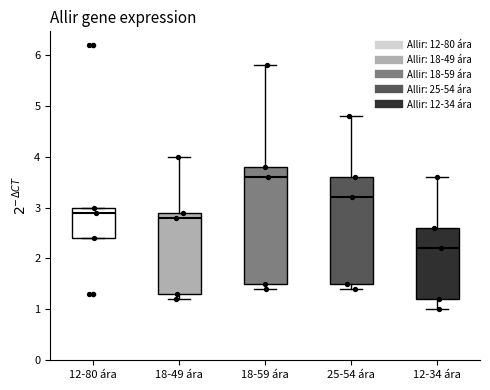

Reading left to right, read every box against the y-axis: the position of its median line, the range the box covers, and the ends of its whiskers. The values are not printed on the chart, so give them approximately, as read against the axis.

12-80 ára: median 2.9, box 2.4 to 3.0, whiskers 2.4 to 3.0
18-49 ára: median 2.8, box 1.3 to 2.9, whiskers 1.2 to 4.0
18-59 ára: median 3.6, box 1.5 to 3.8, whiskers 1.4 to 5.8
25-54 ára: median 3.2, box 1.5 to 3.6, whiskers 1.4 to 4.8
12-34 ára: median 2.2, box 1.2 to 2.6, whiskers 1.0 to 3.6